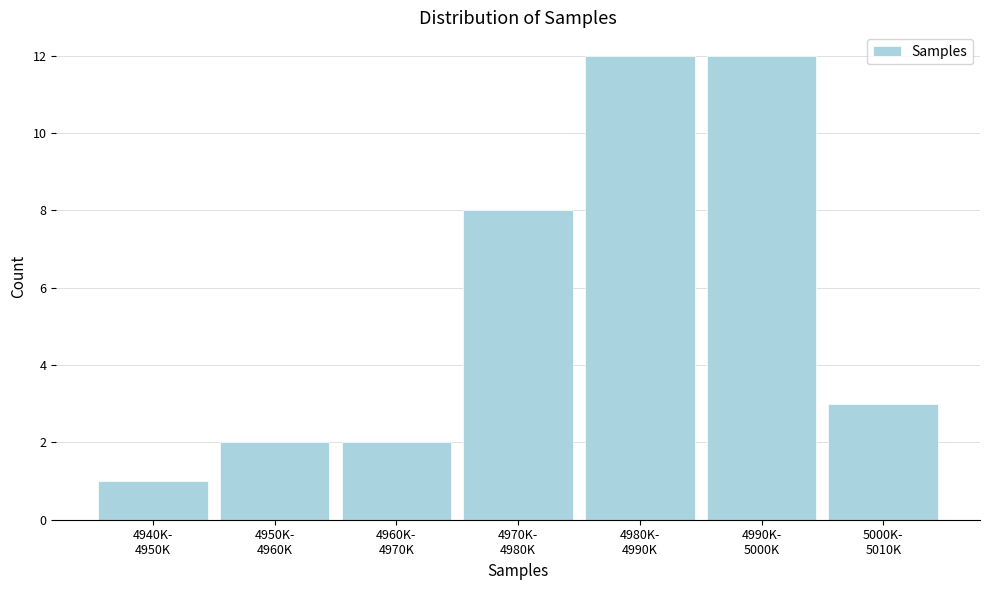

Reading right to left, what are all the values shown in this chart?

3	12	12	8	2	2	1